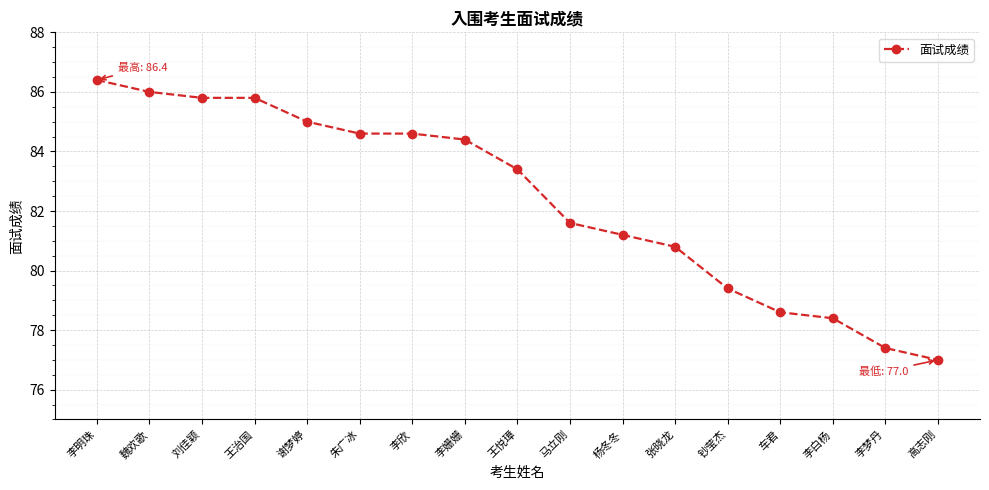

What is the difference between the maximum and minimum values?

9.4